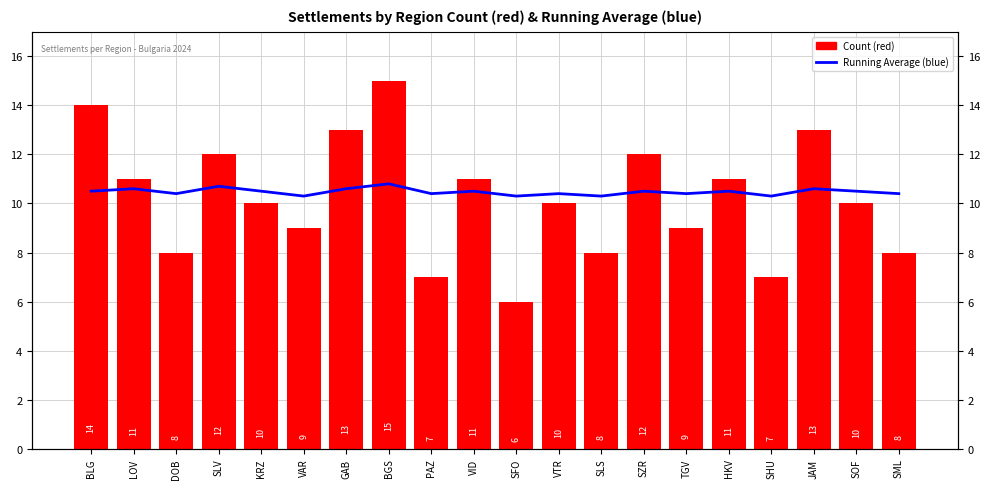

At BGS, list the series in order from smallest to largest.

Running Average (blue), Count (red)